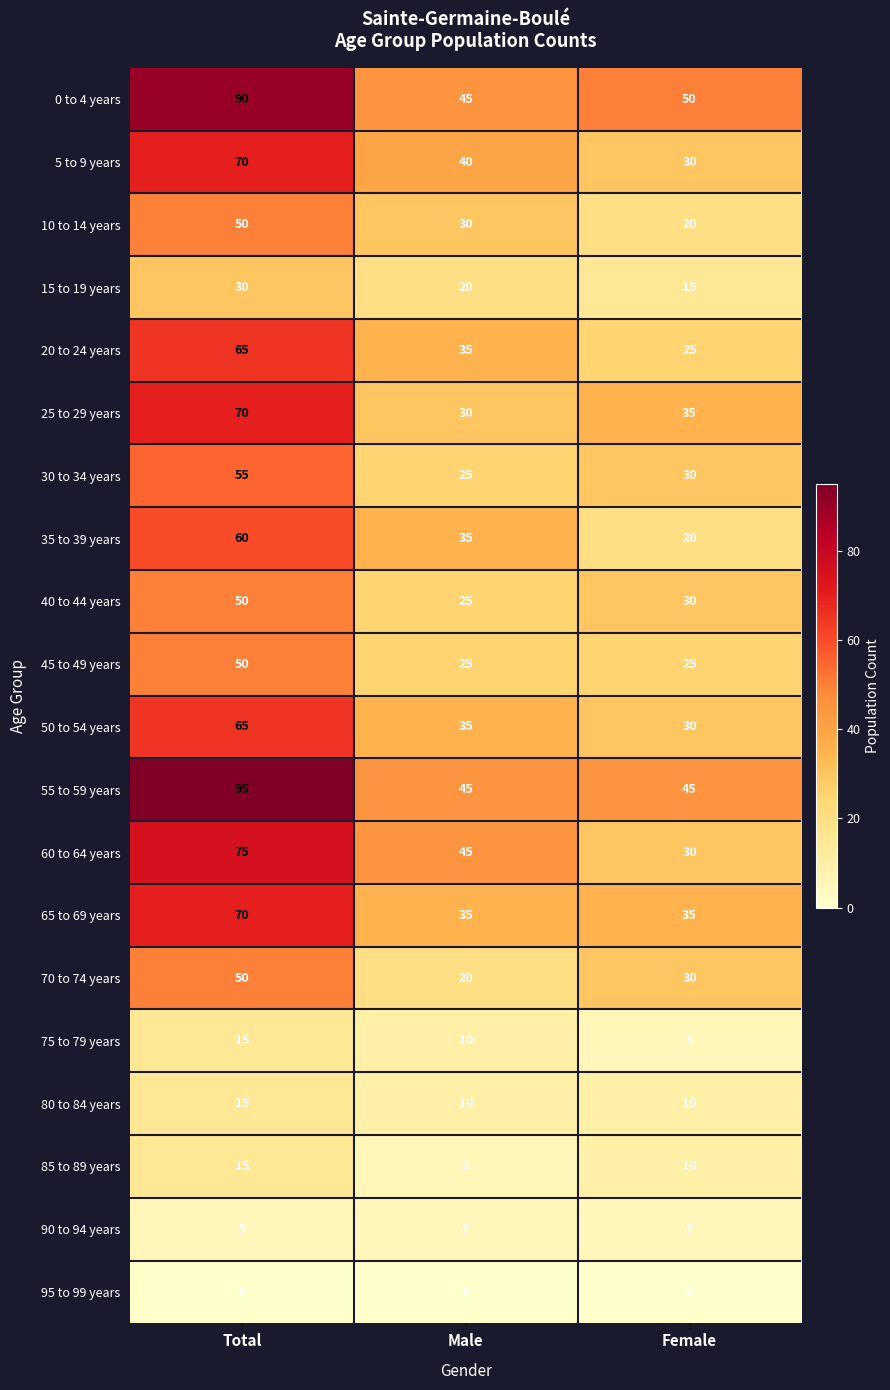

Count the 70 to 74 years values in the range 20 to 50.

3